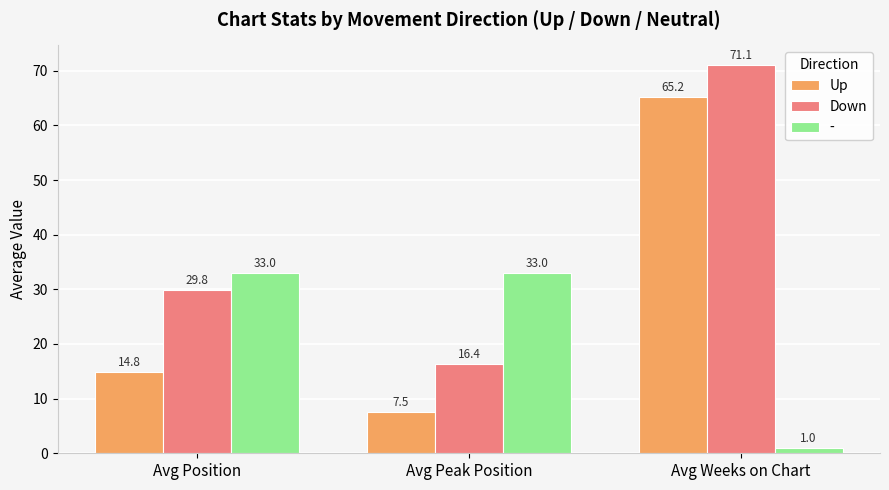

Is the value of Up at Avg Position greater than the value of Down at Avg Position?

No